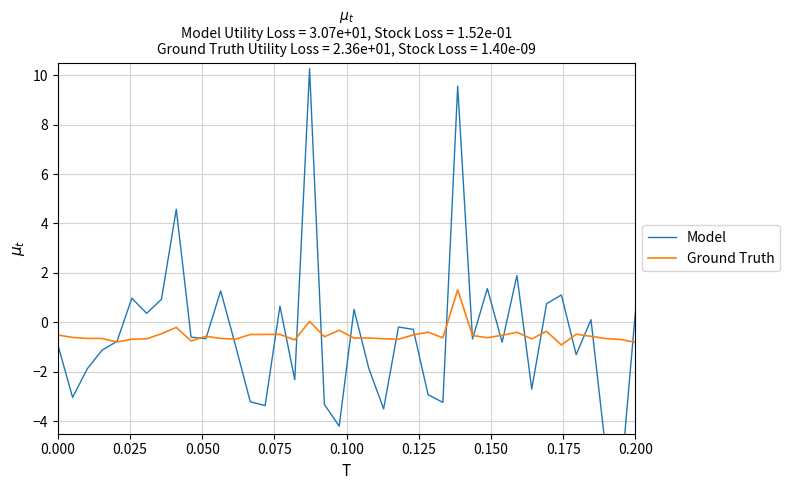

What is the highest value of the Ground Truth series?

1.3